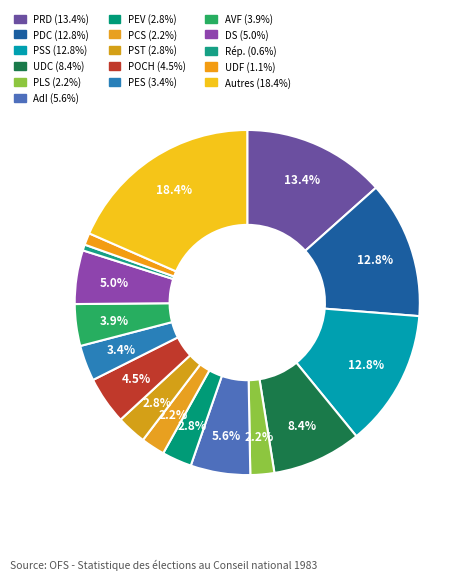

Count the number of slices in the pie.

16